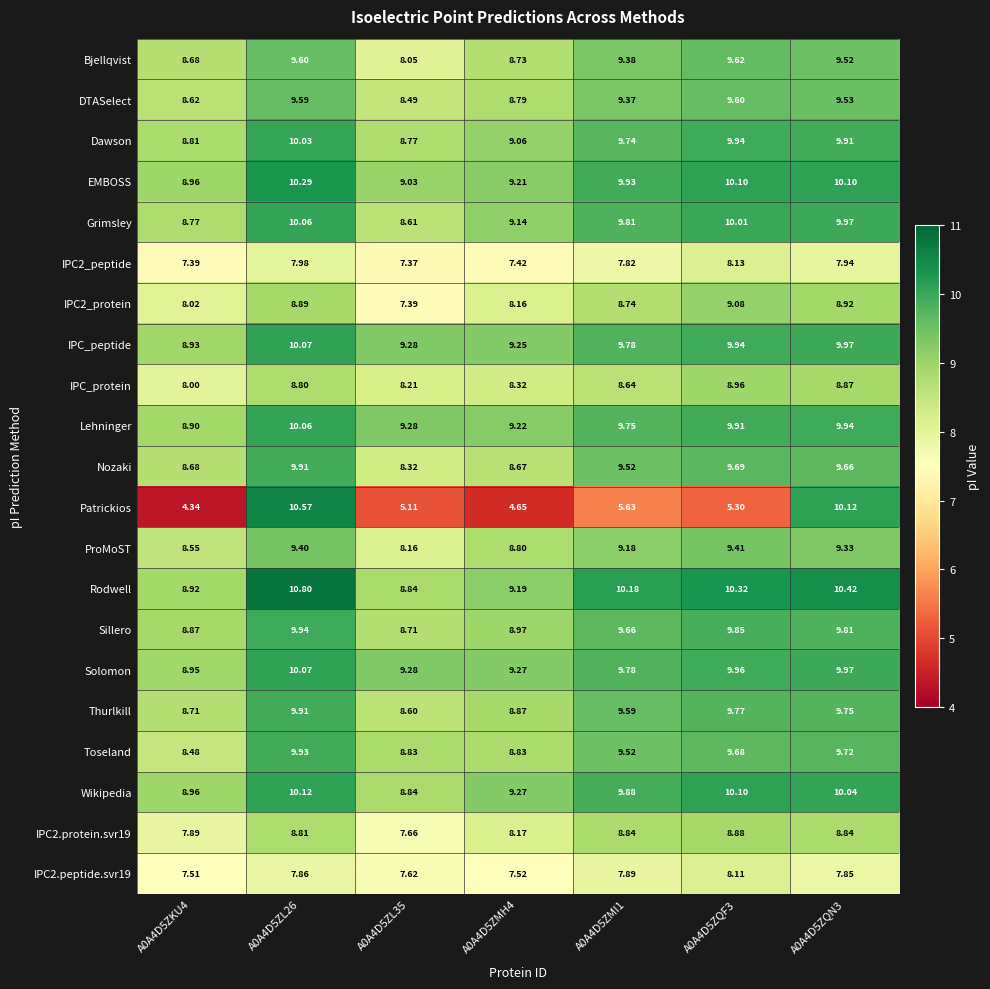

Count the number of data series in this chart.

21